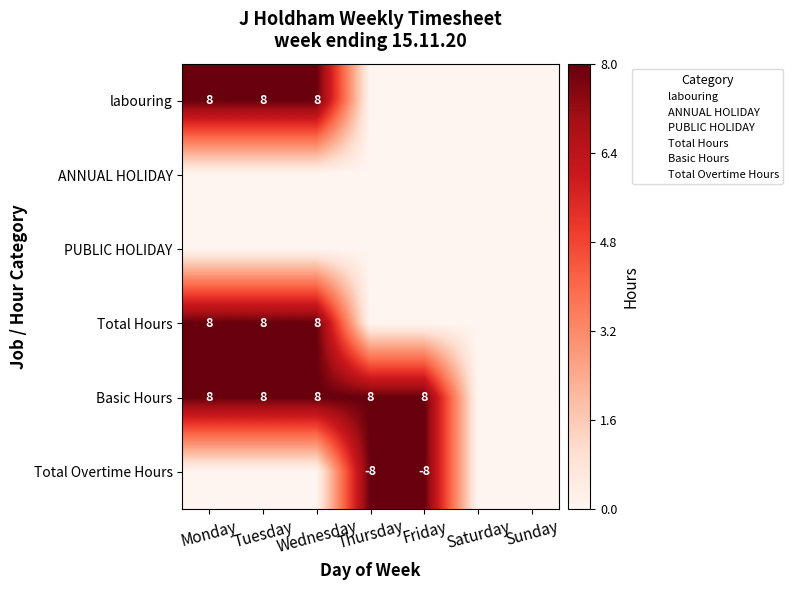

Which series has the largest range (max minus min)?

labouring